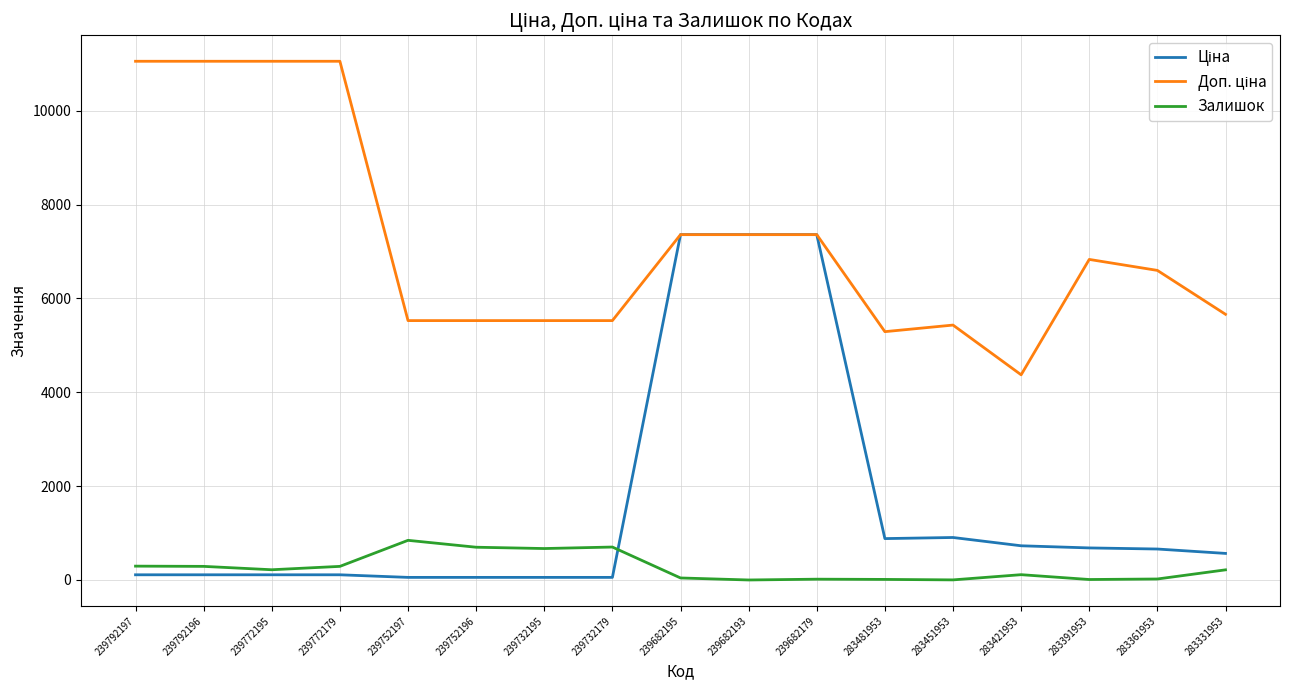

Does the chart display data point markers on the line(s)?

No